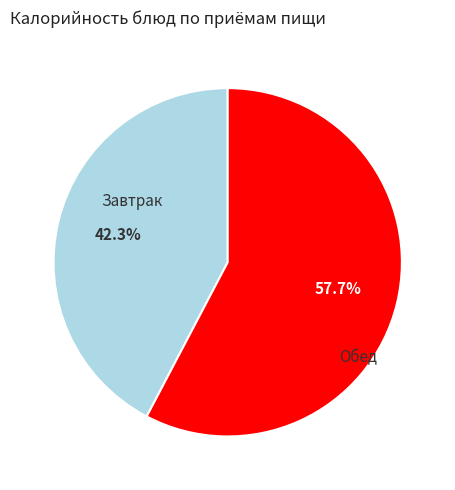

How many slices are in this pie chart?

2